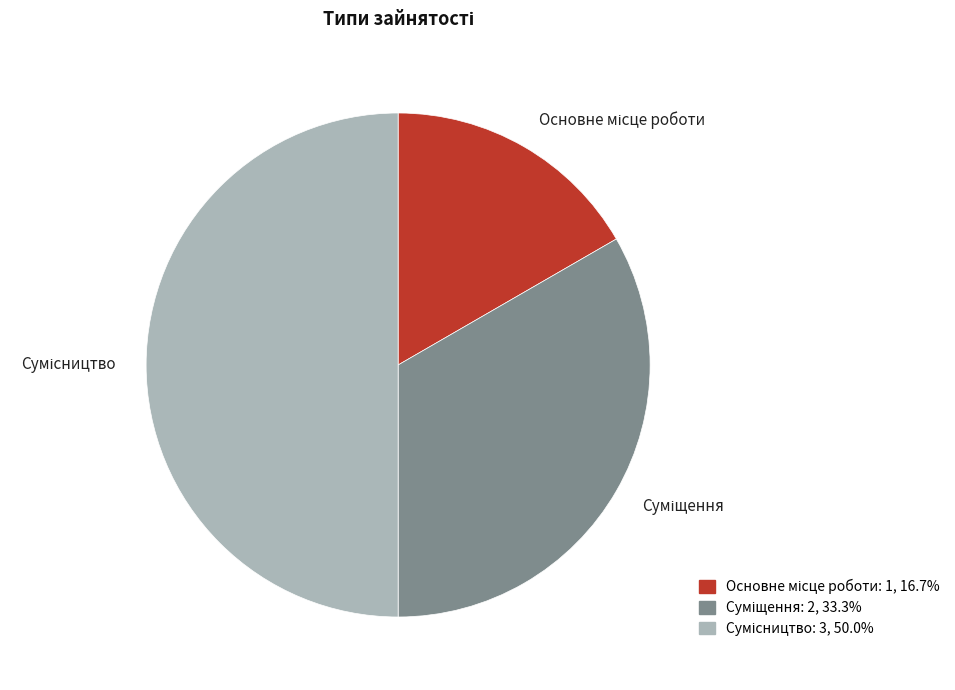

Which slice is the smallest?

Основне місце роботи